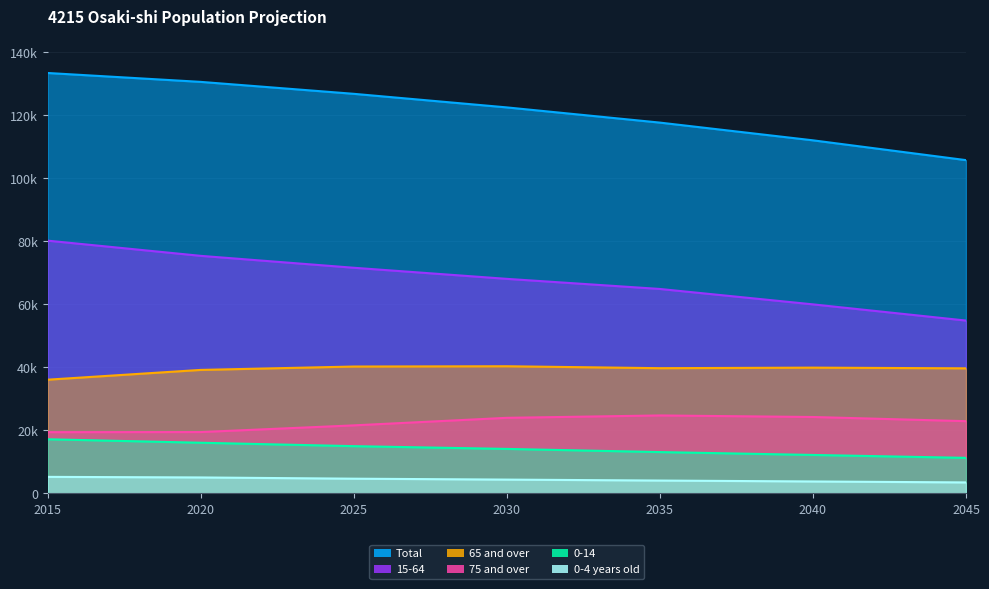

Between 2035 and 2045, which is larger?

2035